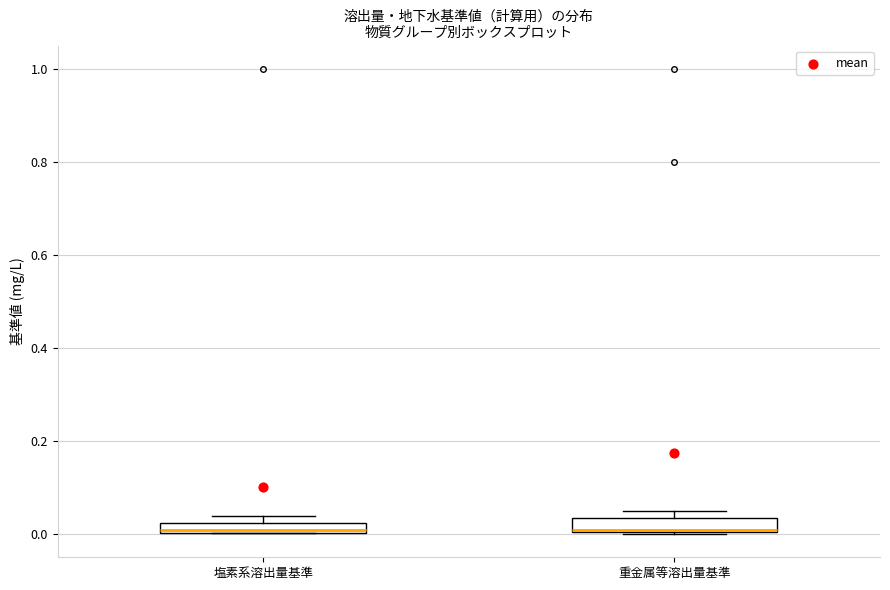

Where is the upper edge of the box for 重金属等溶出量基準 on the y-axis? The values are not printed on the chart, so give them approximately, as read against the axis.

0.04